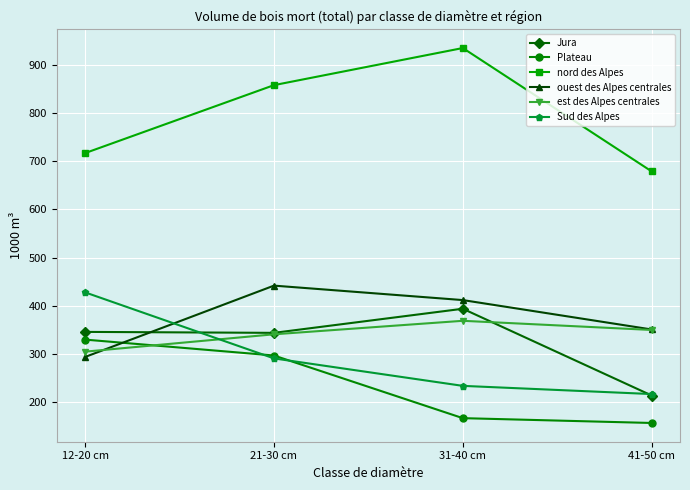

At which category is the sum across all series the highest?

21-30 cm